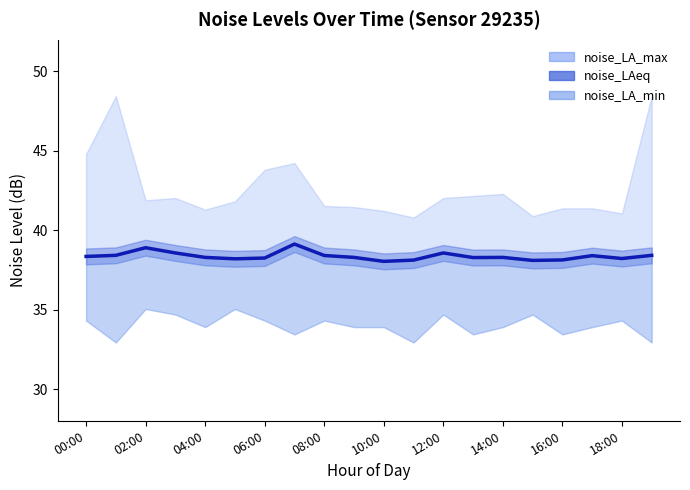

How many lines are shown in the chart?

1